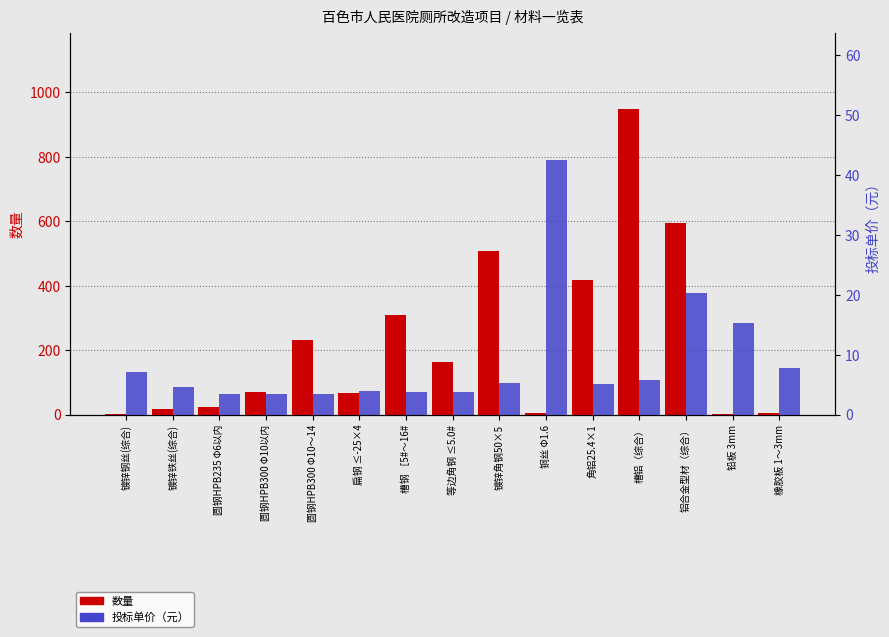

Rank the series by their average value, from highest to lowest.

数量, 投标单价（元）